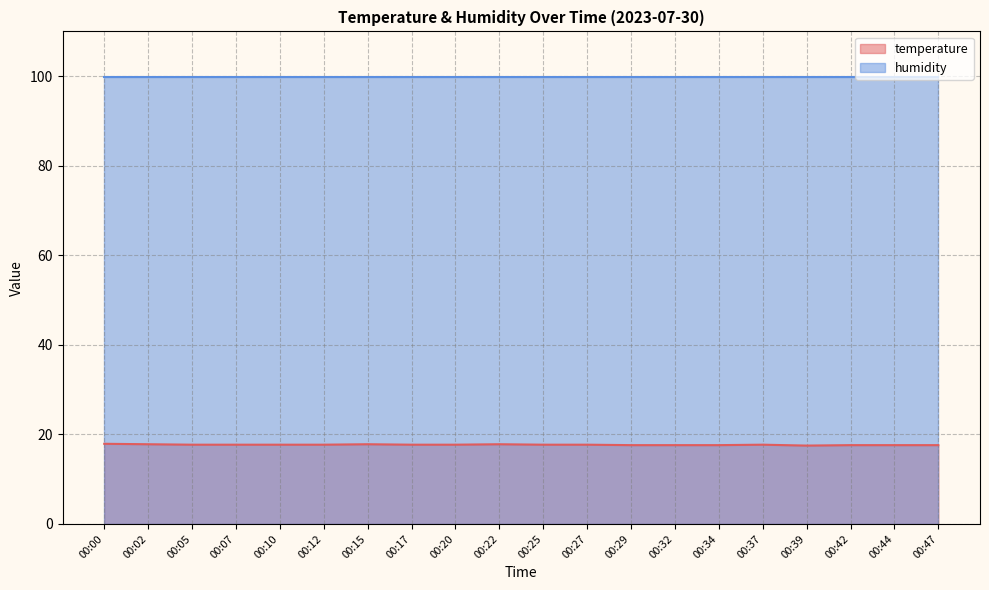

Is it true that the value at 00:22 is 4.8?

False